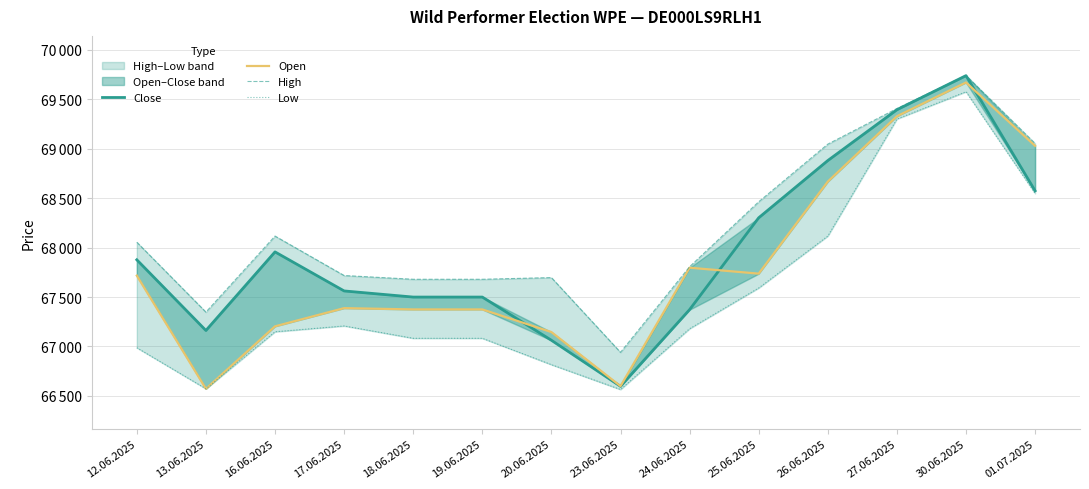

Which has a higher value, 20.06.2025 or 17.06.2025?

17.06.2025